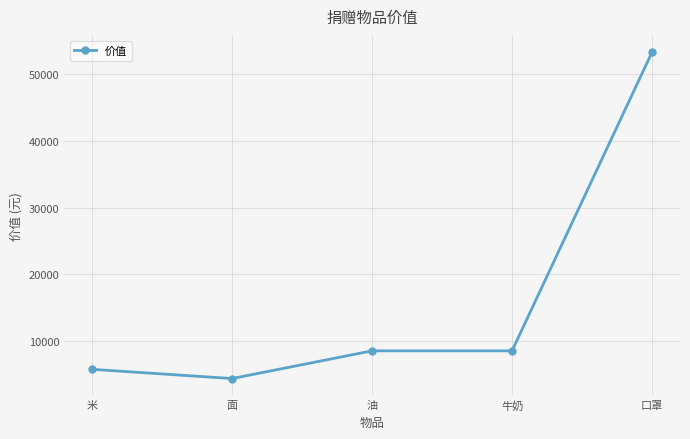

Reading right to left, extract all data points from this chart.

口罩=53312	牛奶=8547	油=8547	面=4389	米=5775